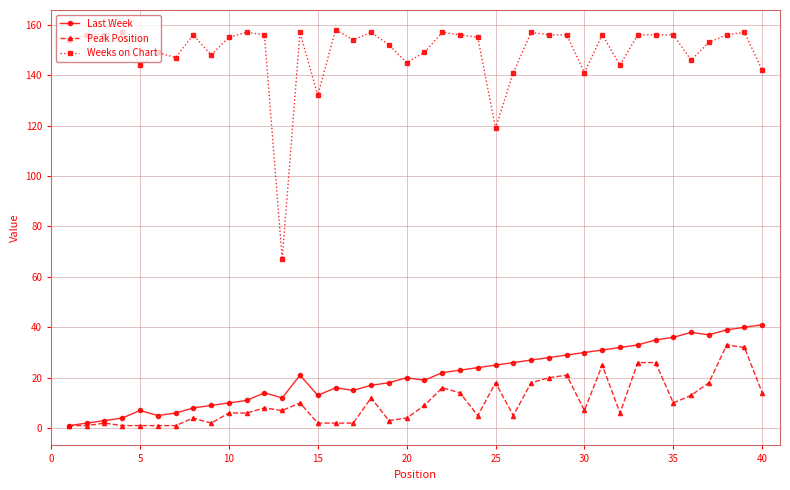

Which series has the widest spread of values?

Weeks on Chart